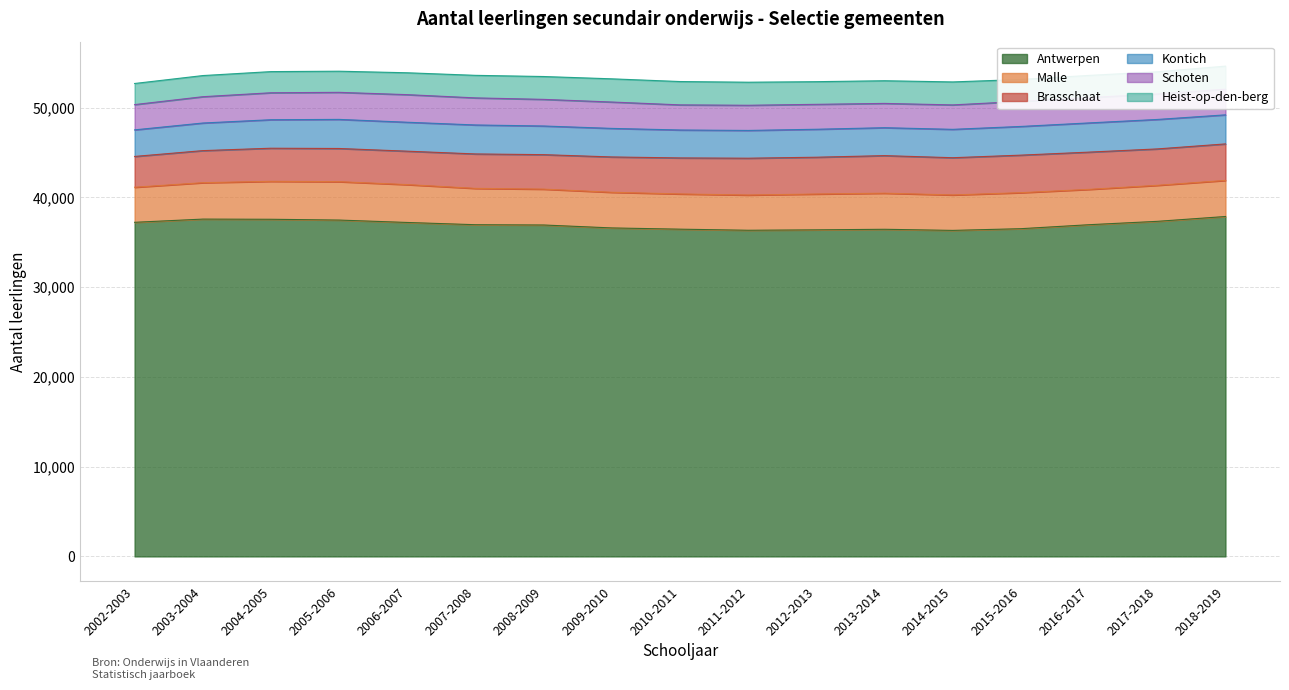

How many interior local valleys does the Malle series have?

3